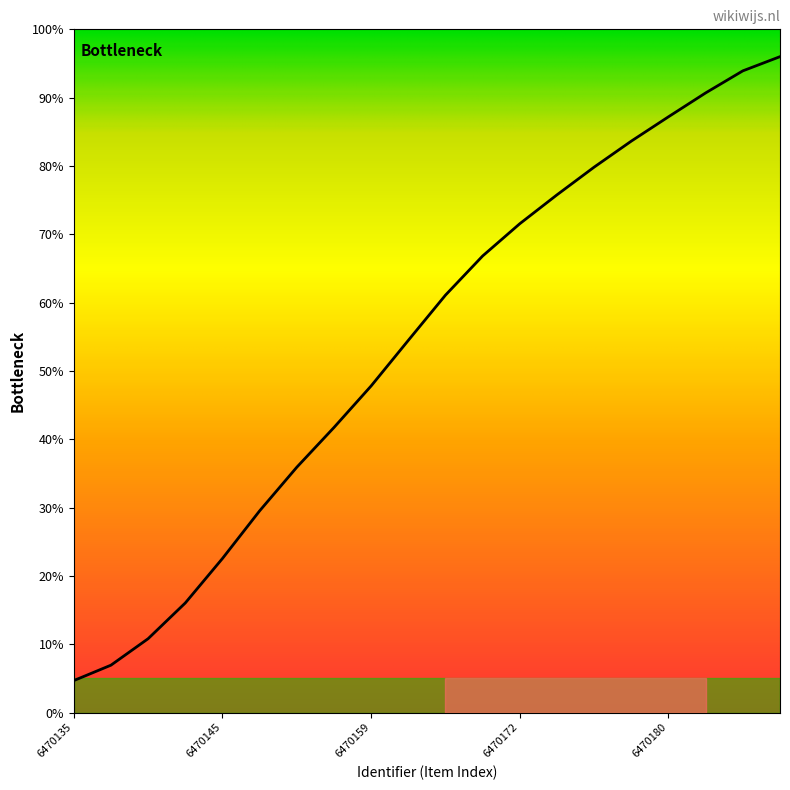

What is the maximum value shown in the chart?

96.0